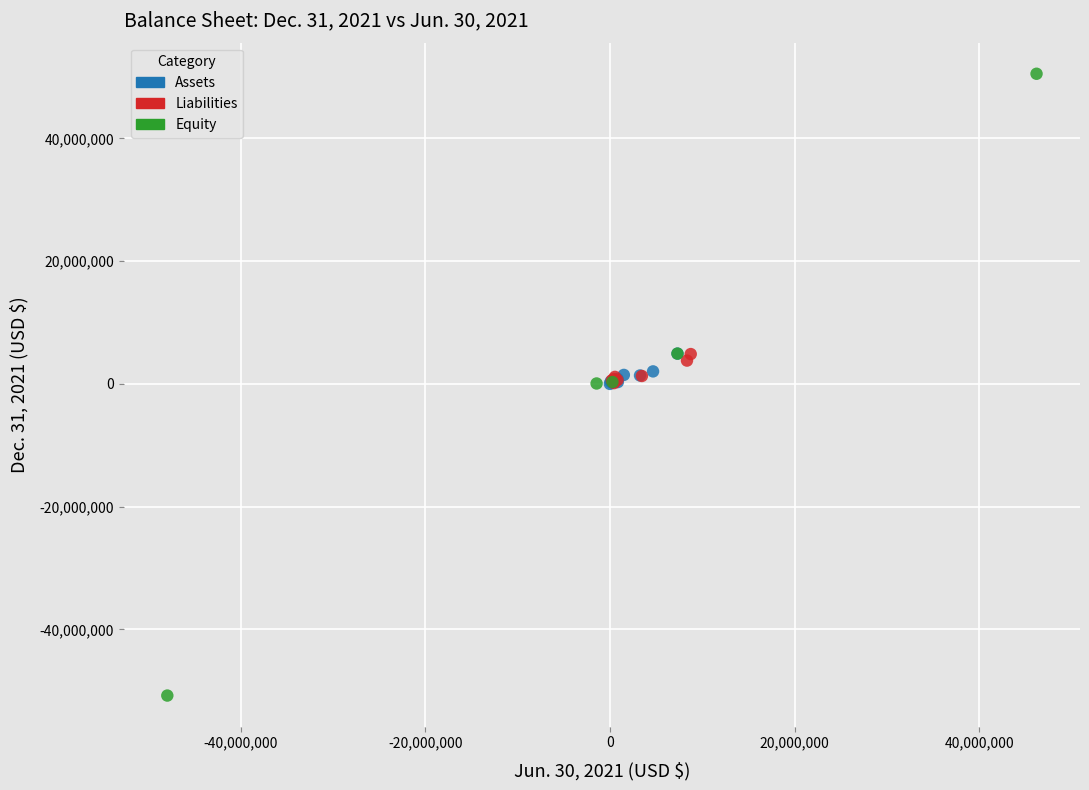

Which series reaches the minimum Y coordinate?

Equity